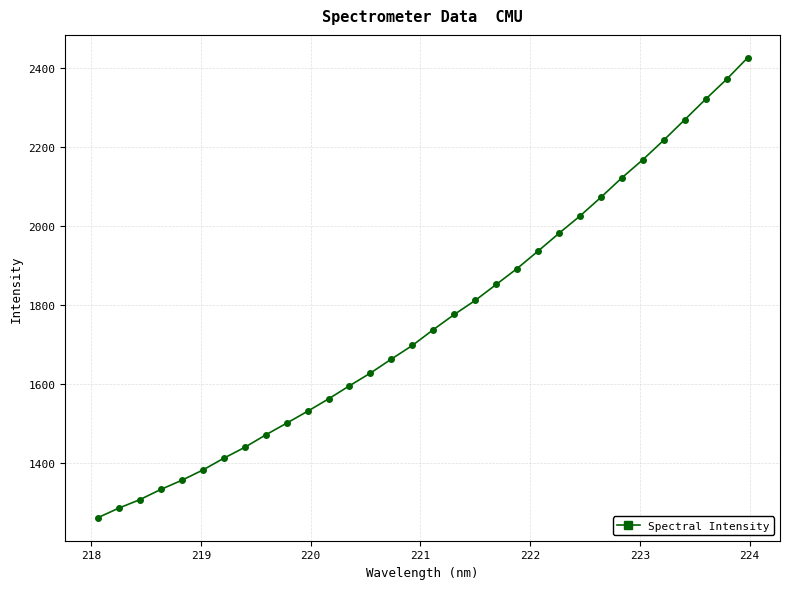

What is the smallest value displayed?

1260.8